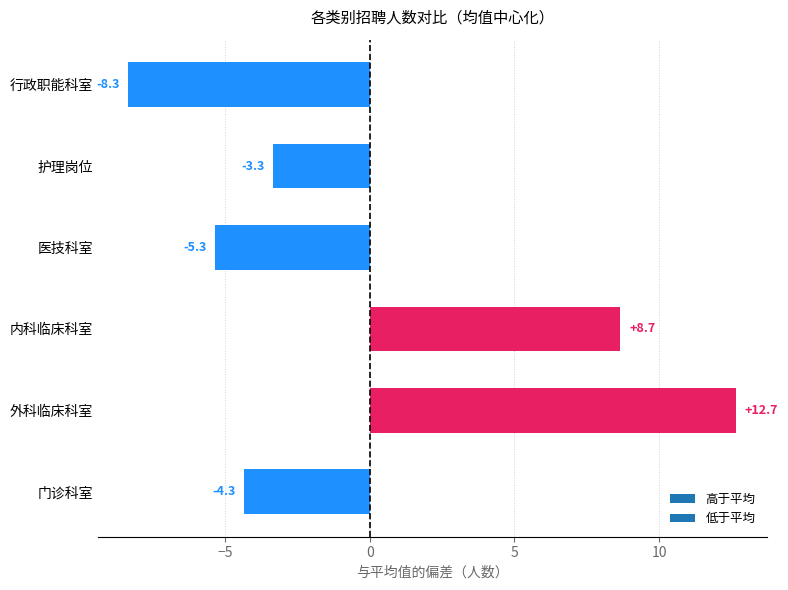

Are the bars grouped side by side (vs. stacked)?

No